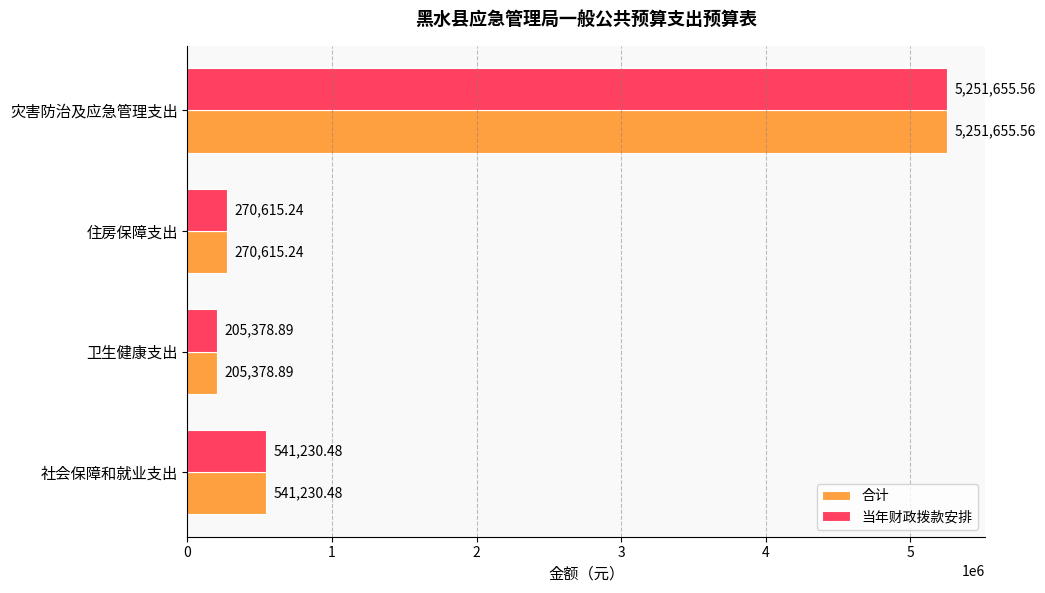

What is the difference between the maximum and minimum values in the 合计 series?

5046276.7